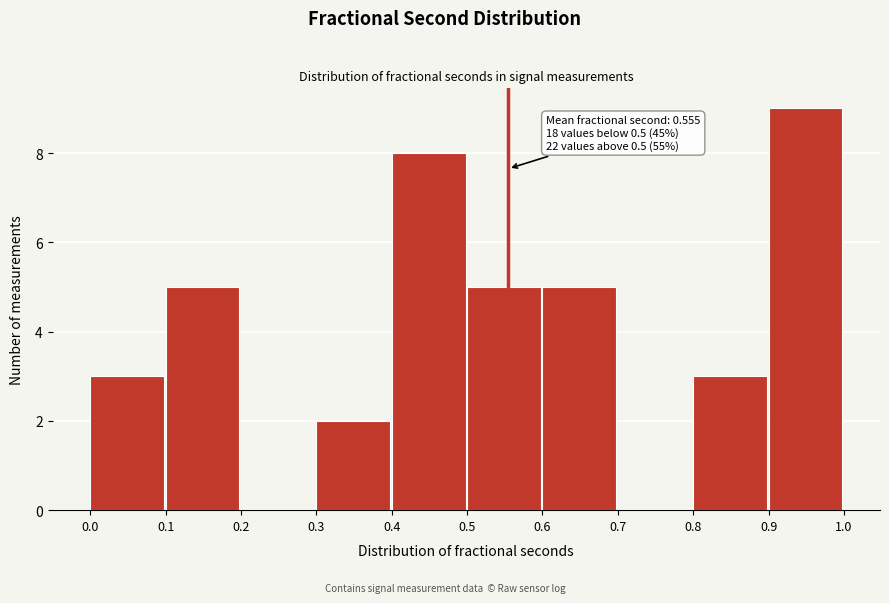

Over which range of the x-axis is the bar tallest?

0.9 to 1.0